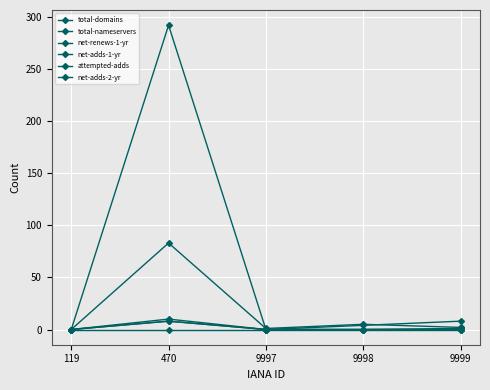

What is the highest value of the net-adds-1-yr series?

8